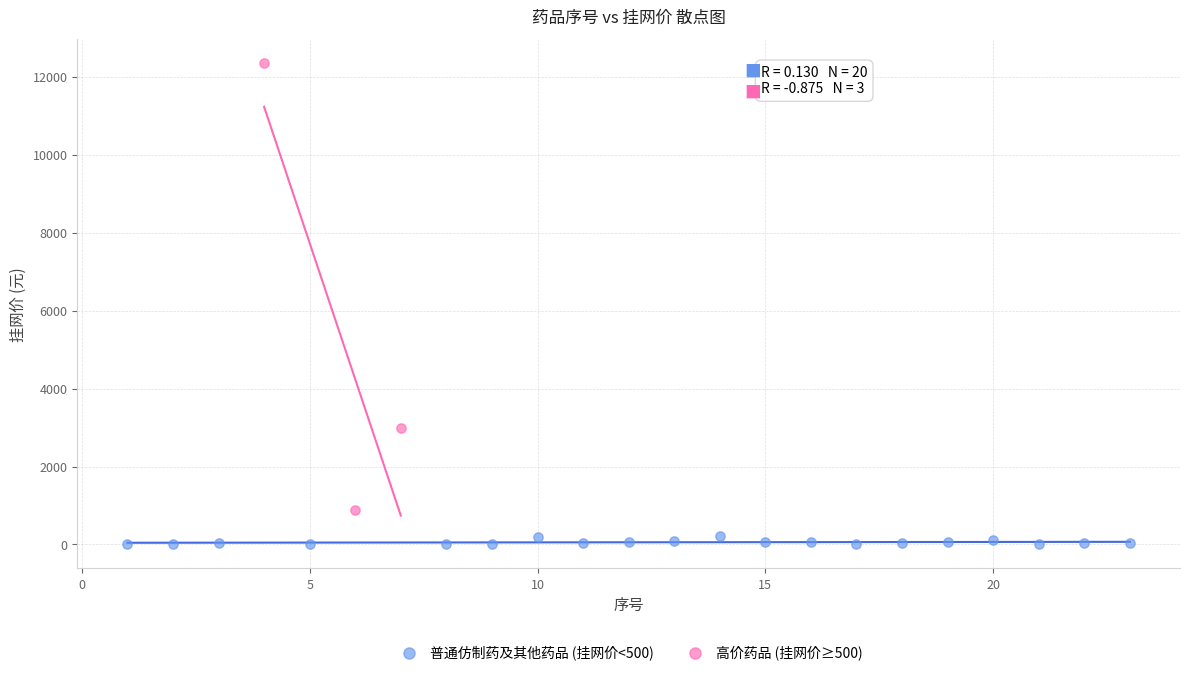

Which series contains the highest Y value?

高价药品 (挂网价≥500)